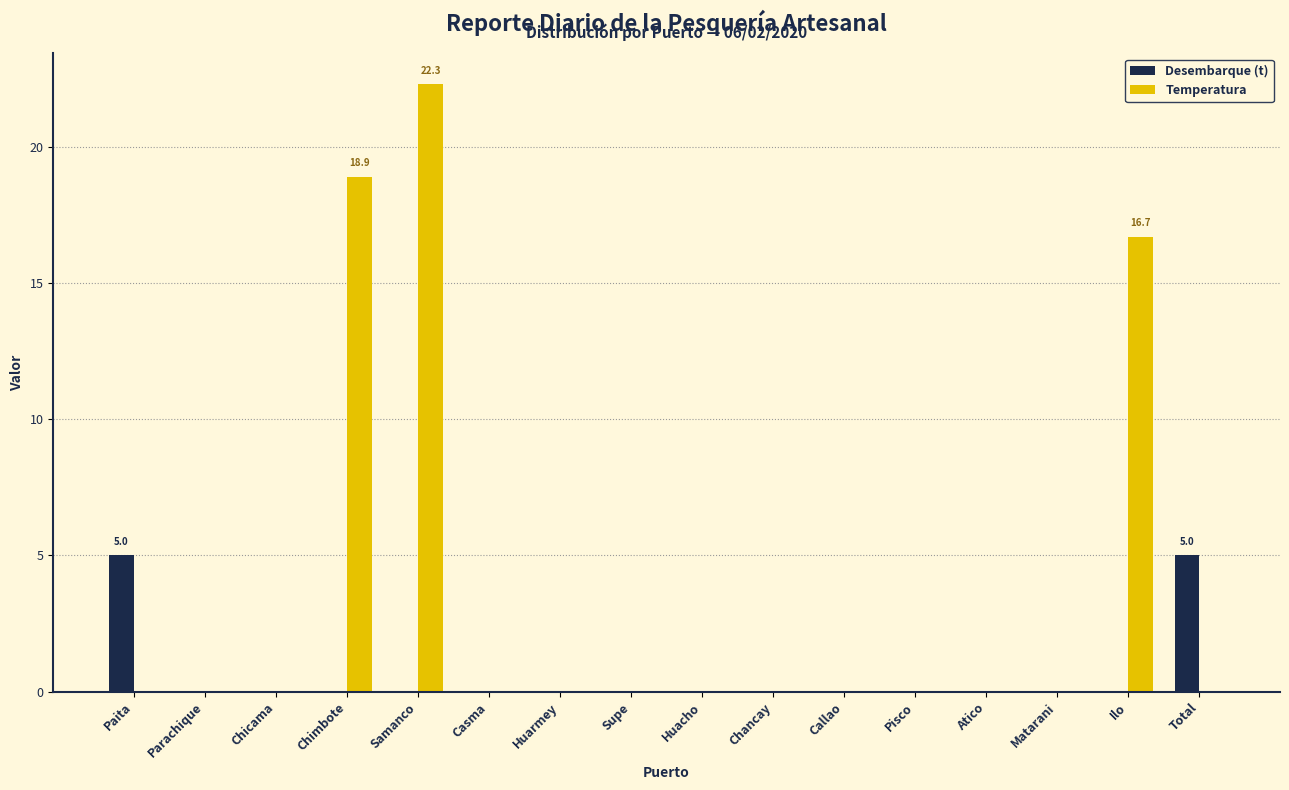

The Desembarque (t) series shows -1.8 at Huarmey. True or false?

False